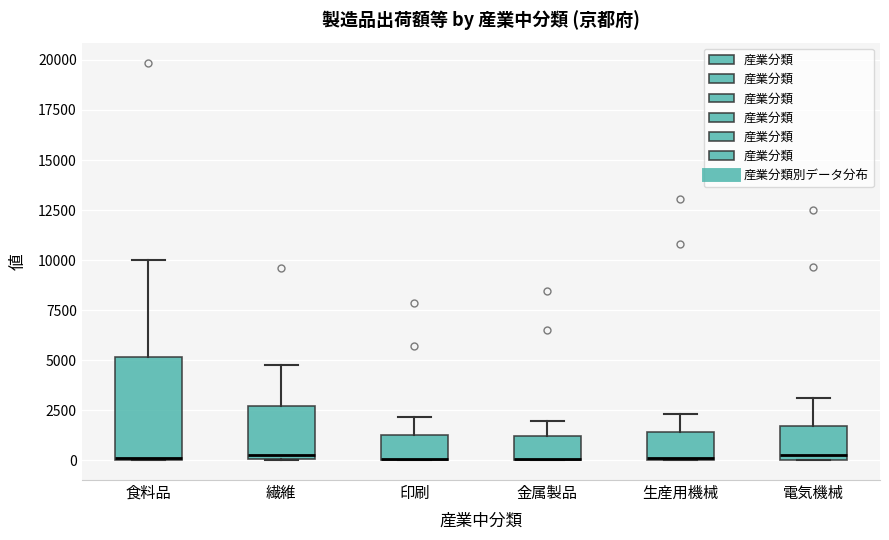

Which box is the tallest, from its lower edge to its upper edge?

食料品